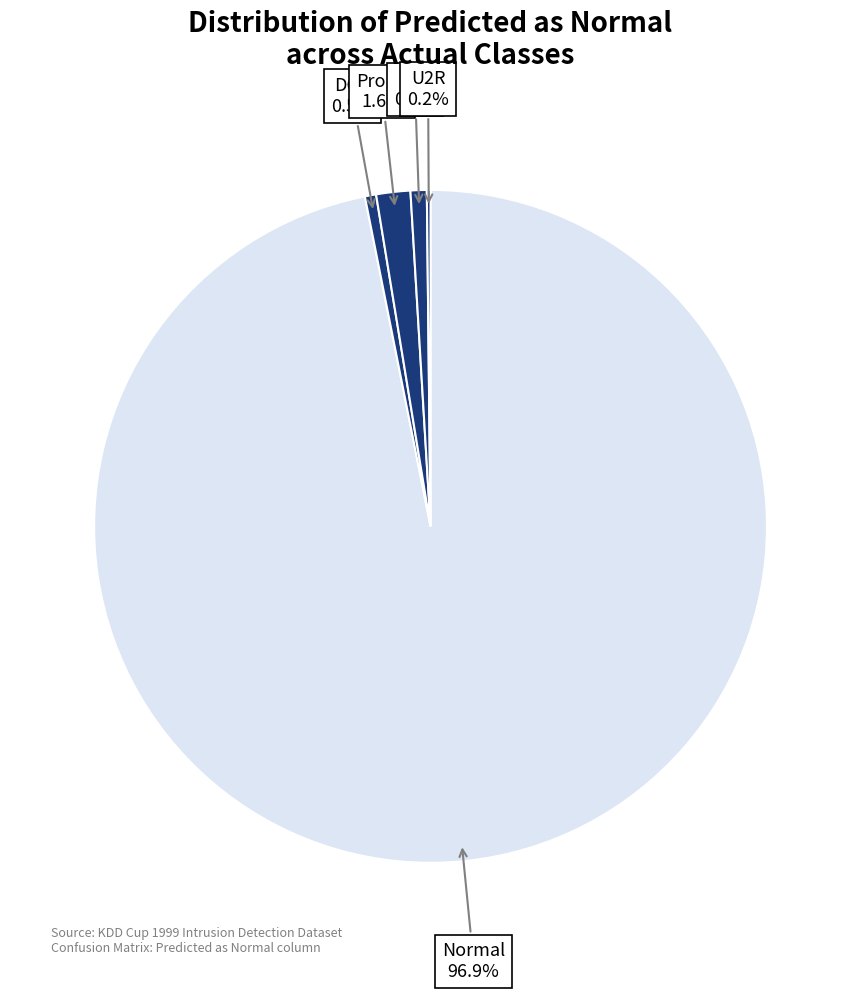

Is there any slice that represents more than half of the pie?

Yes